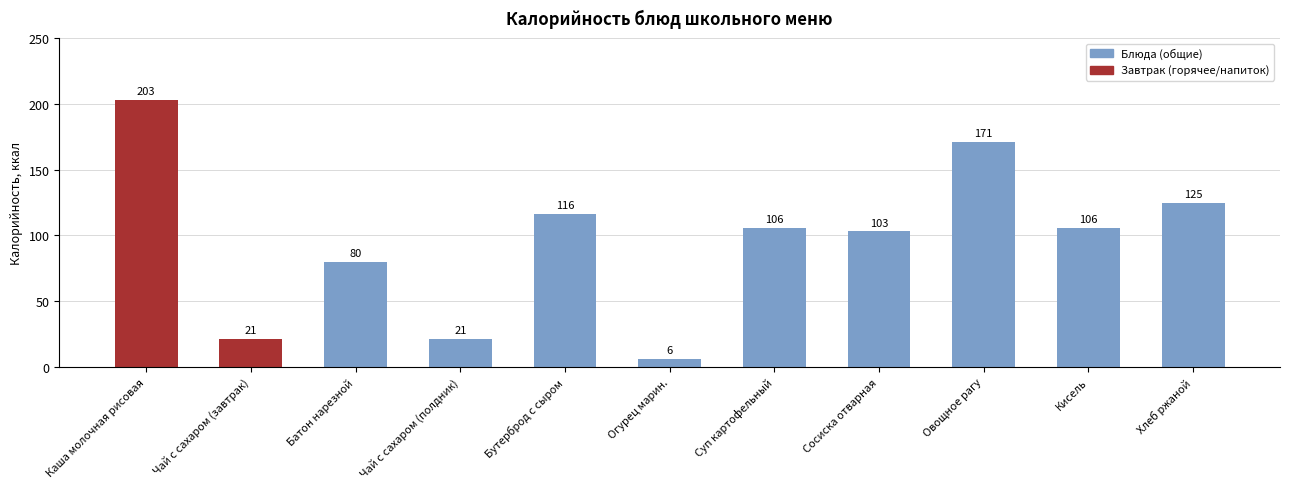

Does the chart contain any negative values?

No